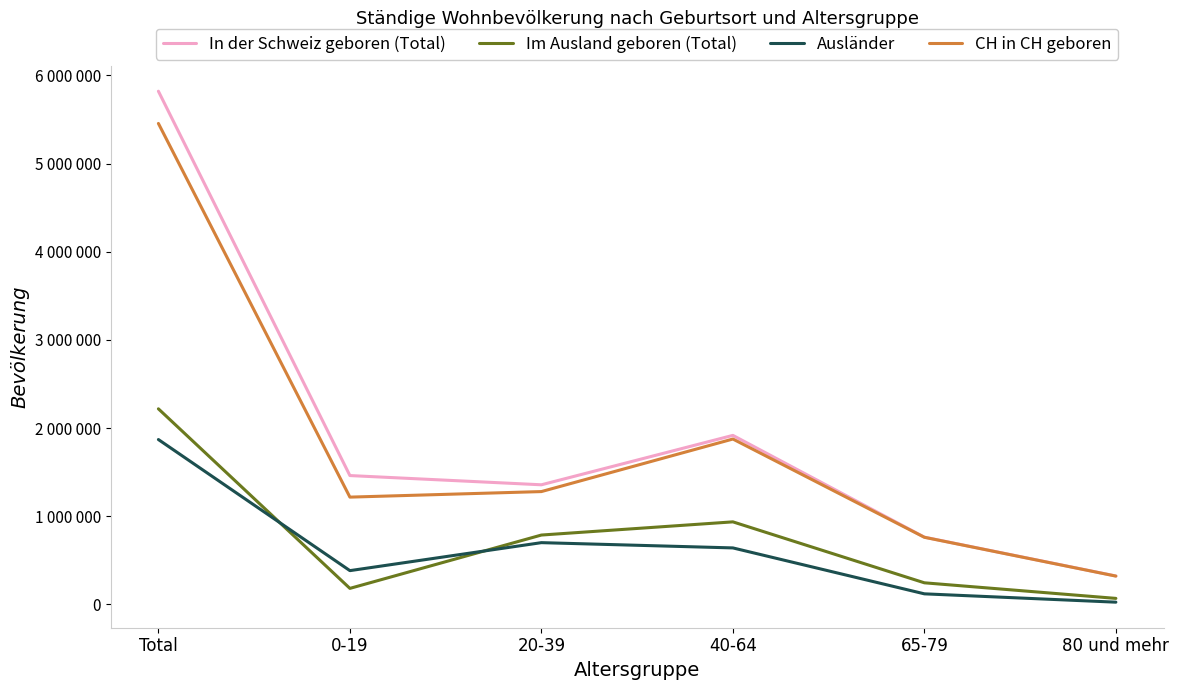

At 65-79, list the series in order from smallest to largest.

Ausländer, Im Ausland geboren (Total), CH in CH geboren, In der Schweiz geboren (Total)